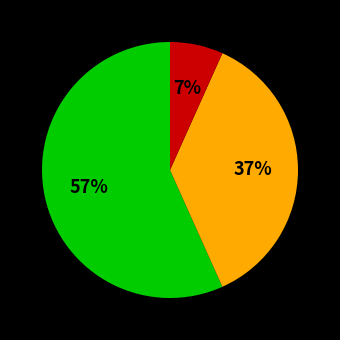

Is there a majority slice in this chart?

Yes